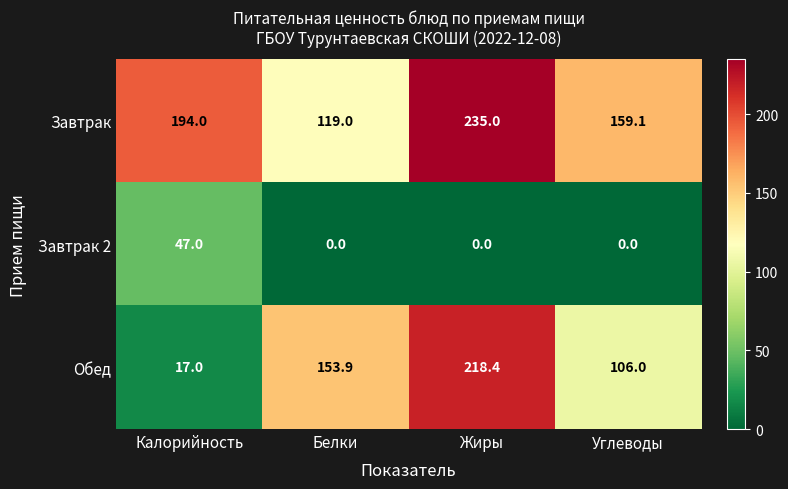

What is the sum of the Завтрак values at Калорийность and Жиры?

429.0